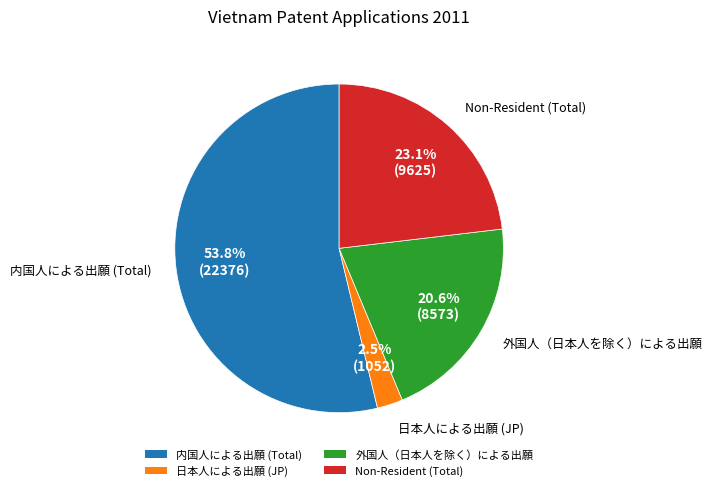

Count the number of slices in the pie.

4